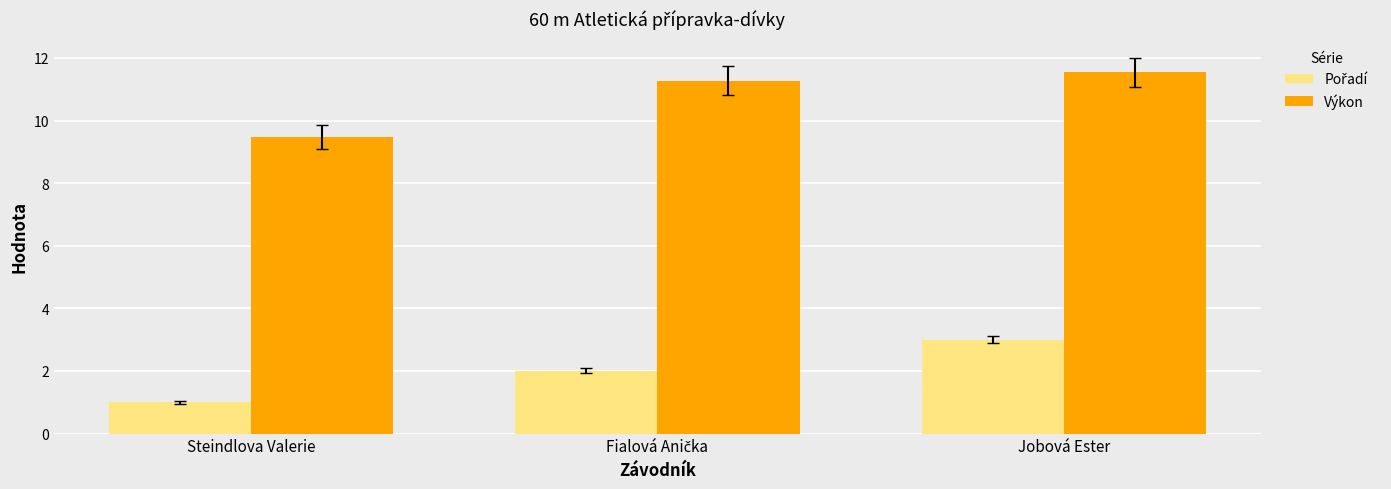

How many data points in Výkon are above 11?

2